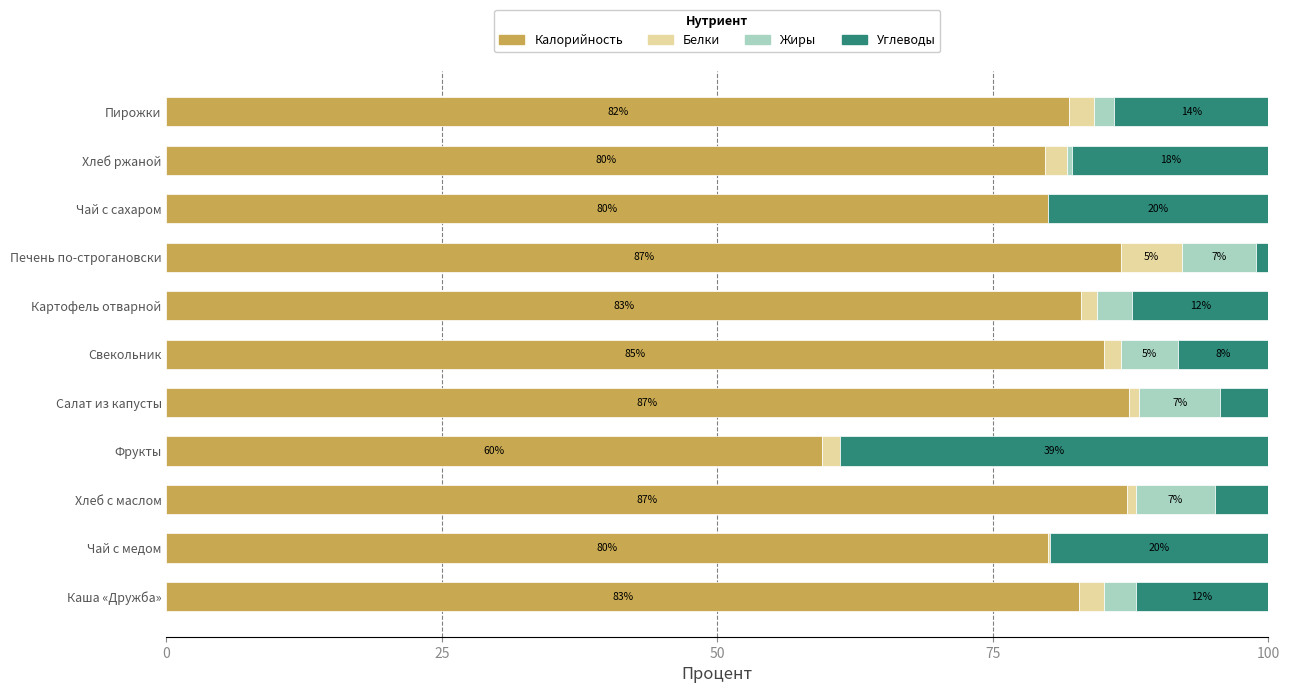

How many categories are shown in the chart?

11